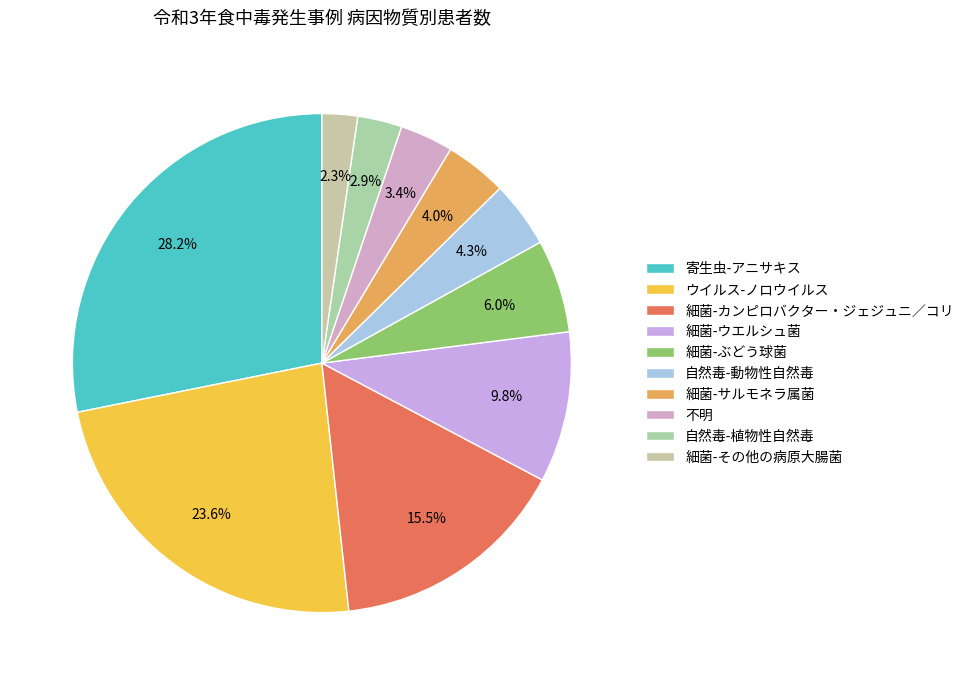

Which slice is the largest?

寄生虫-アニサキス